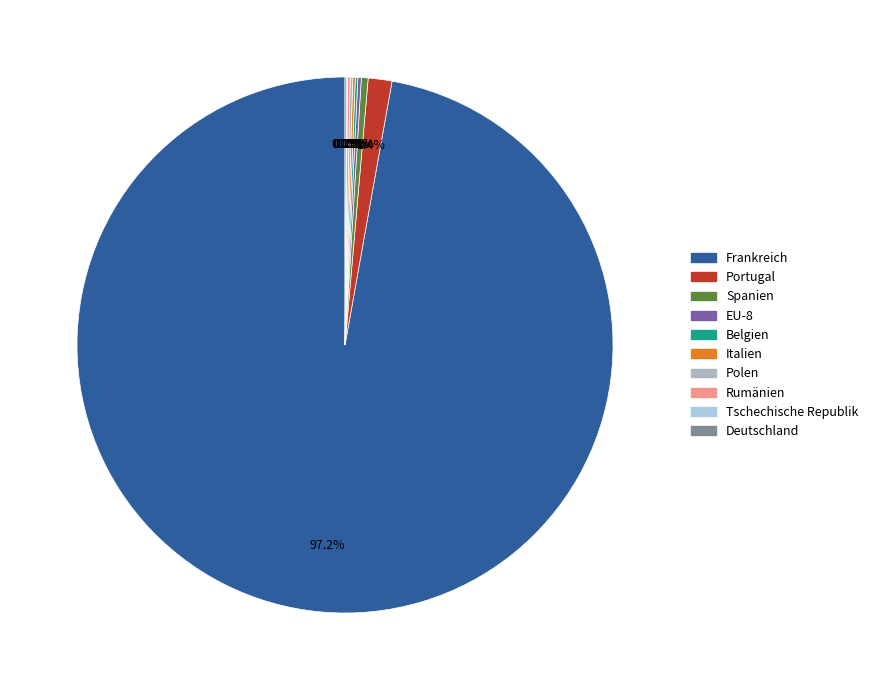

Which category has the biggest portion of the pie?

Frankreich